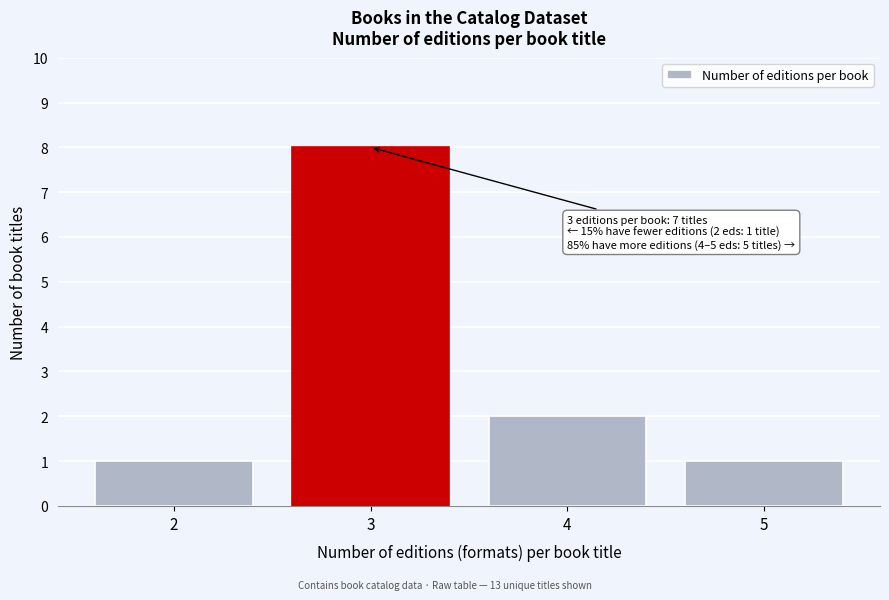

Reading right to left, transcribe all the data shown in this chart.

5=1	4=2	3=8	2=1